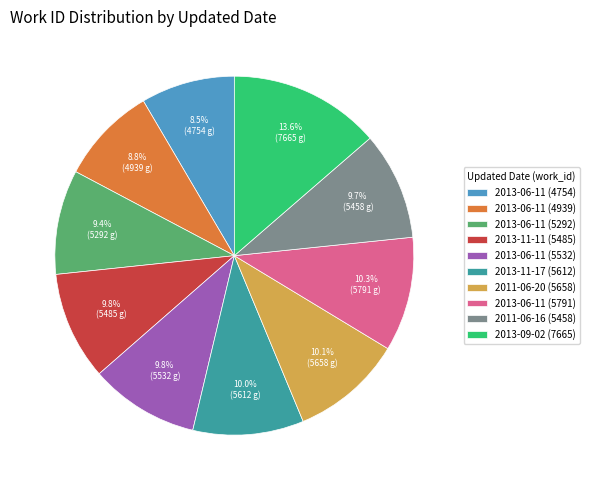

Is there a majority slice in this chart?

No